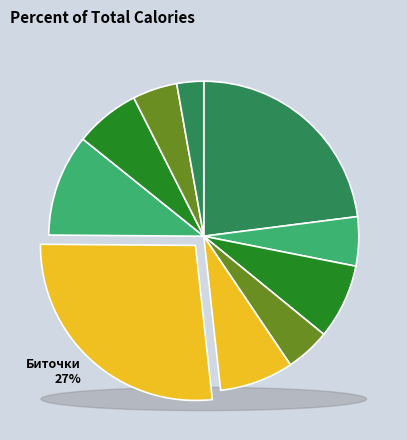

To the nearest percent, what is the difference between the Масло сливочное and Кофейный напиток slice percentages?

3%